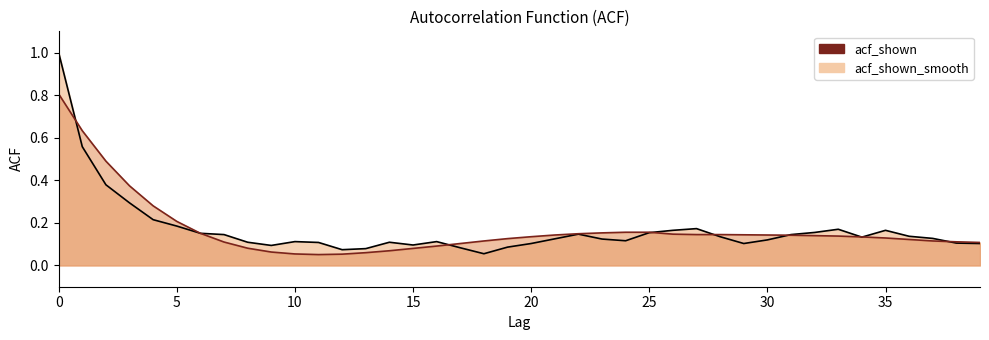

After their last crossing, which series has the higher values: acf_shown line or acf_shown_smooth line?

acf_shown_smooth line